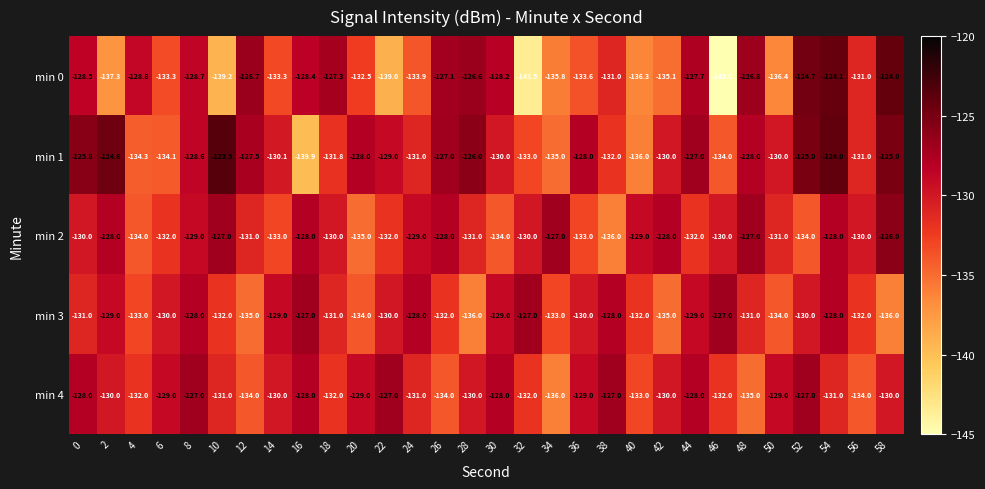

What is the average value of the min 3 series?

-130.9